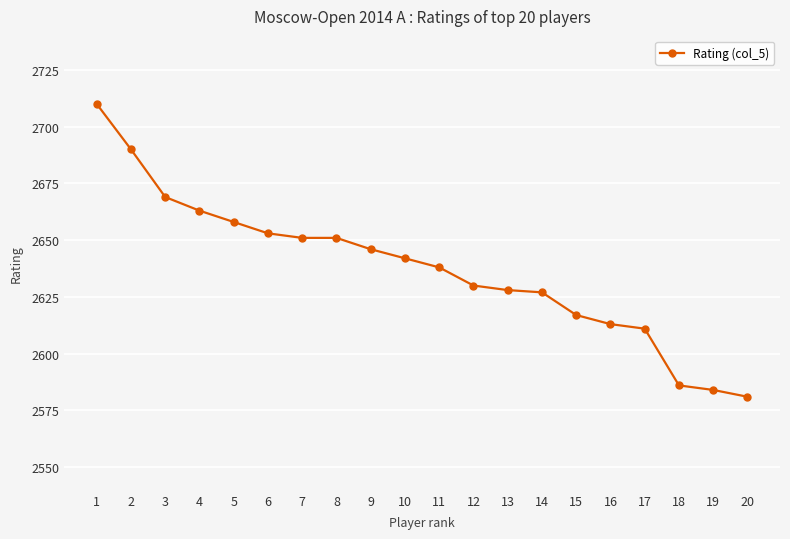

Does the chart display data point markers on the line(s)?

Yes